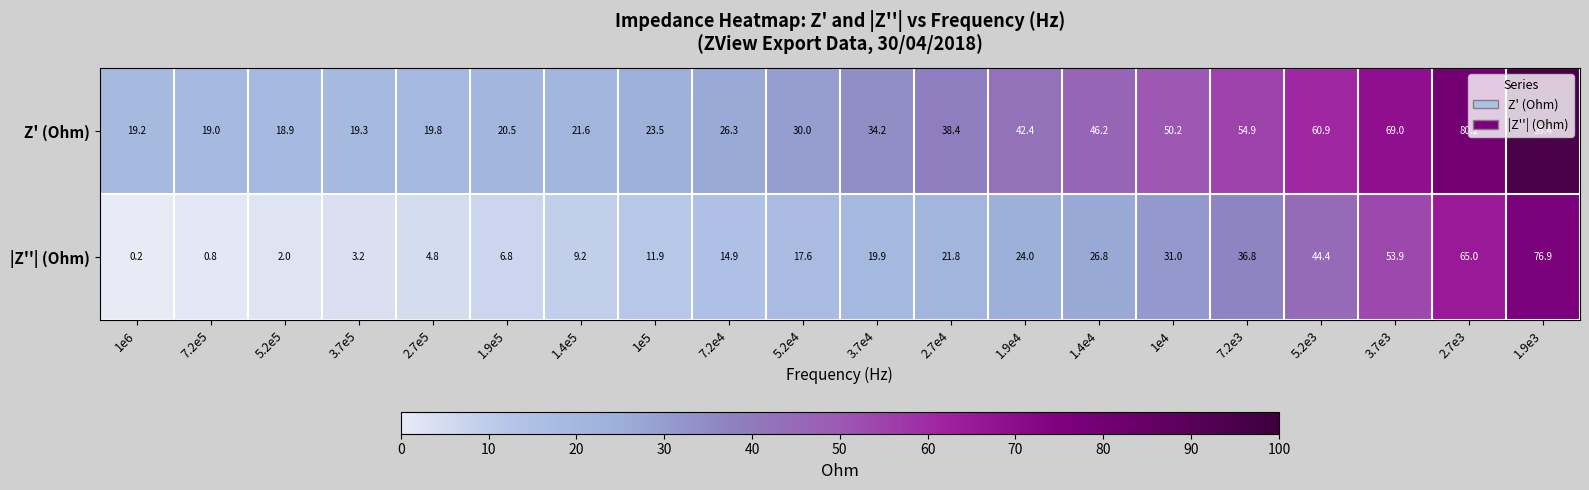

At how many categories does at least one series exceed 8?

20